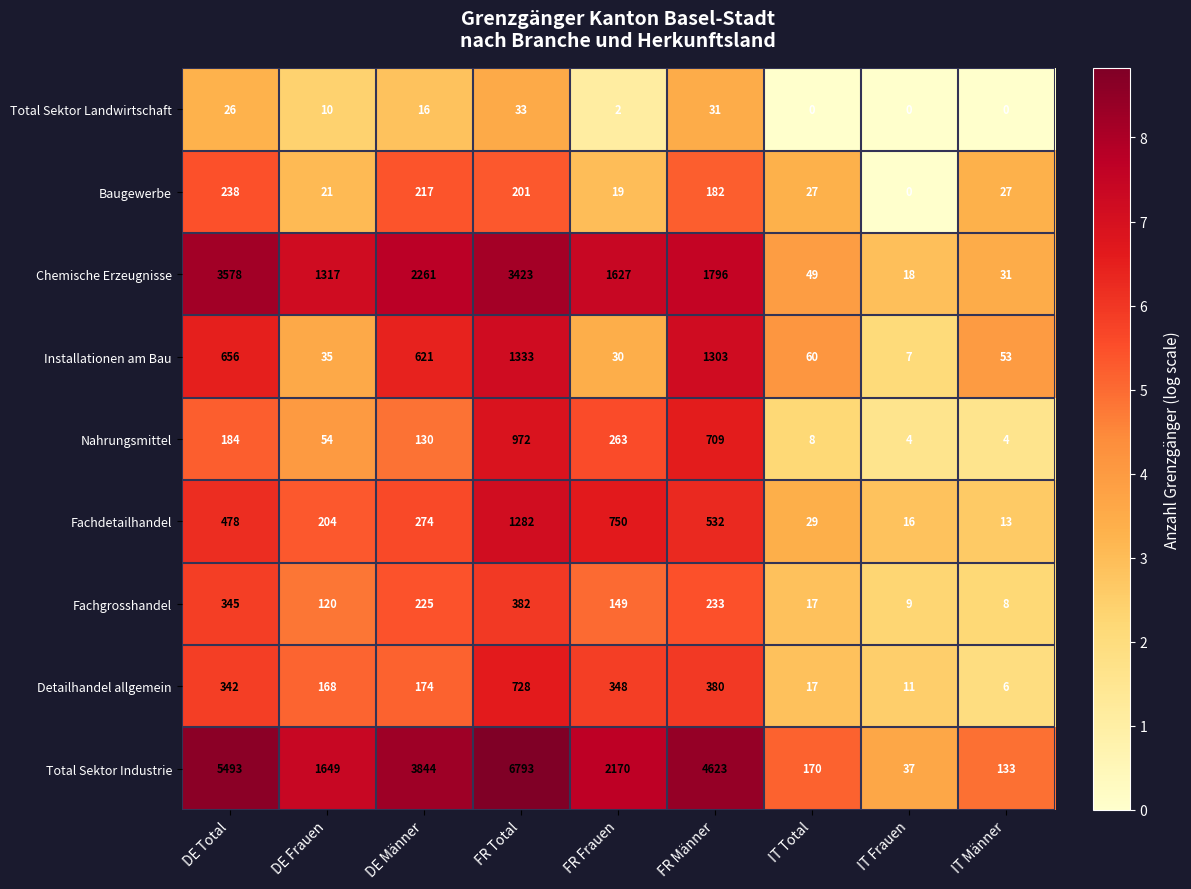

At which category is the sum across all series the highest?

FR Total